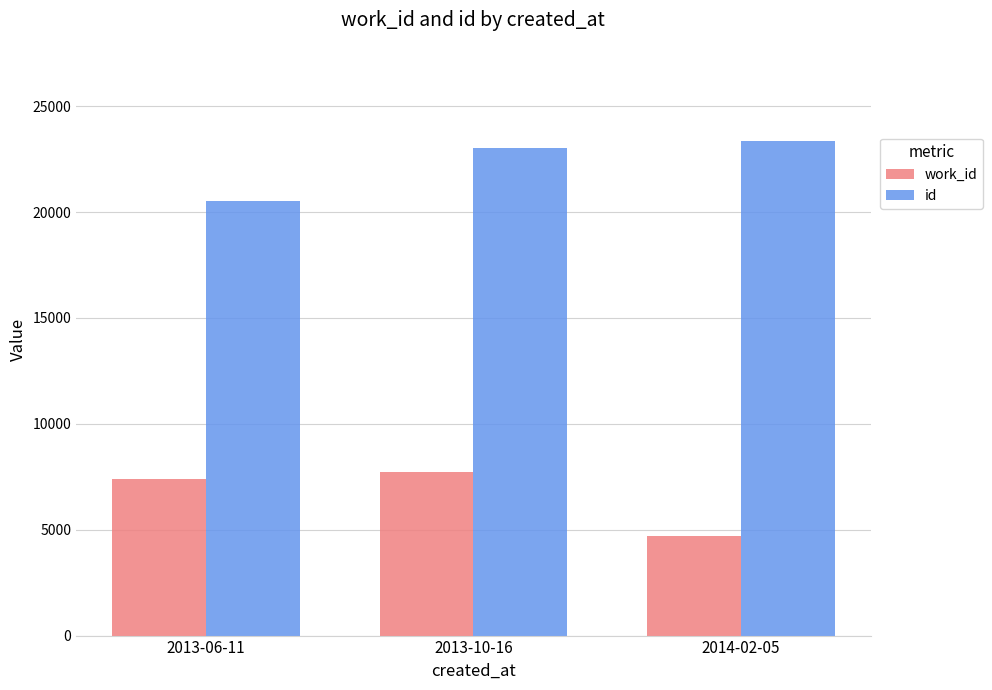

Is it true that work_id equals 7739 at 2013-10-16?

True